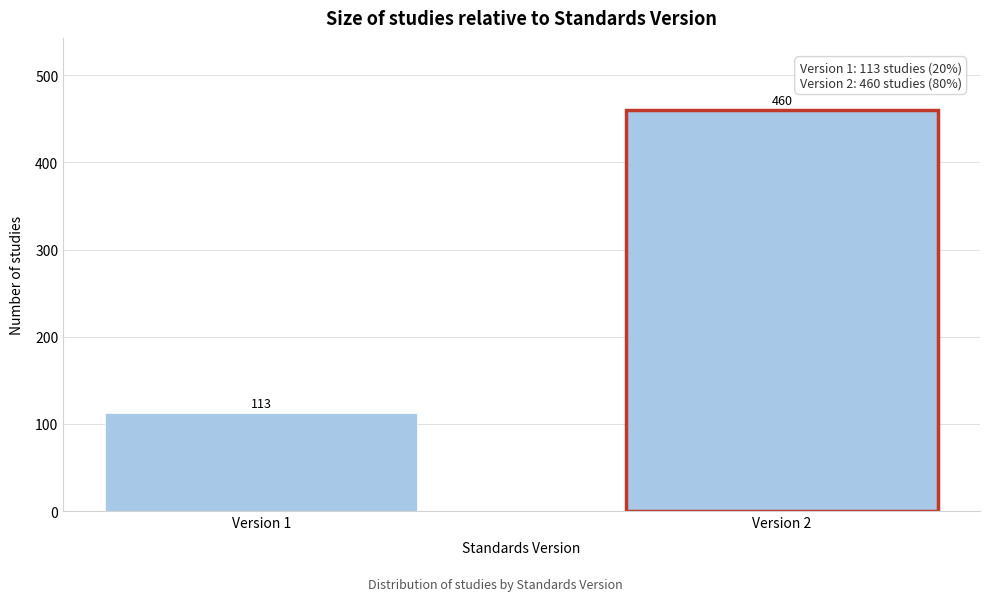

Reading right to left, extract all data points from this chart.

460	113